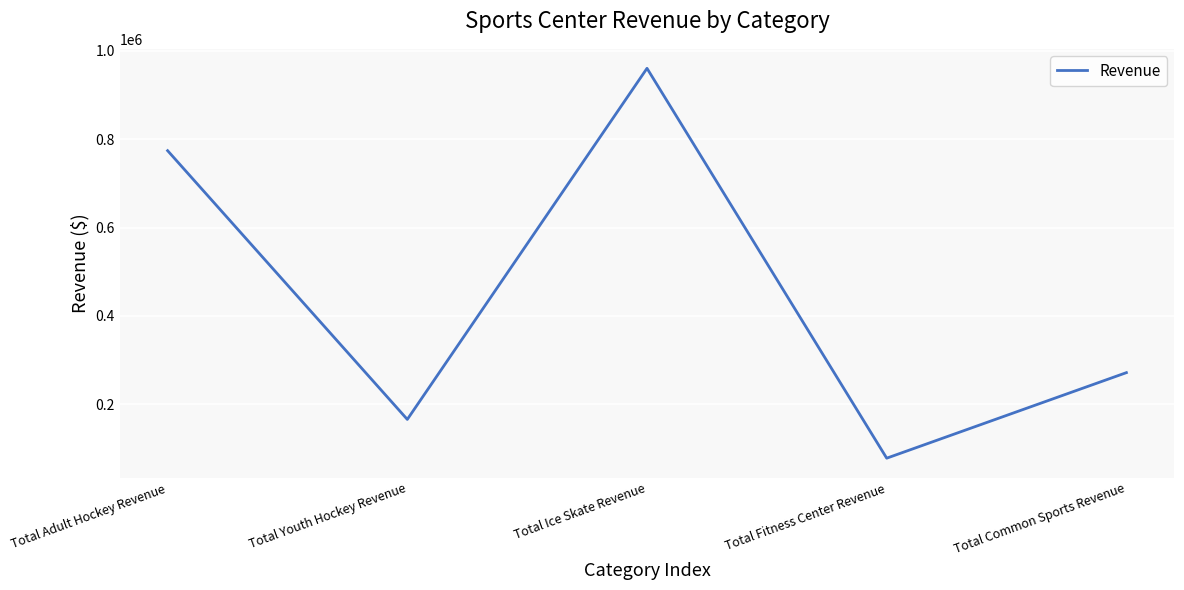

What is the difference between the second highest and second lowest values?

608046